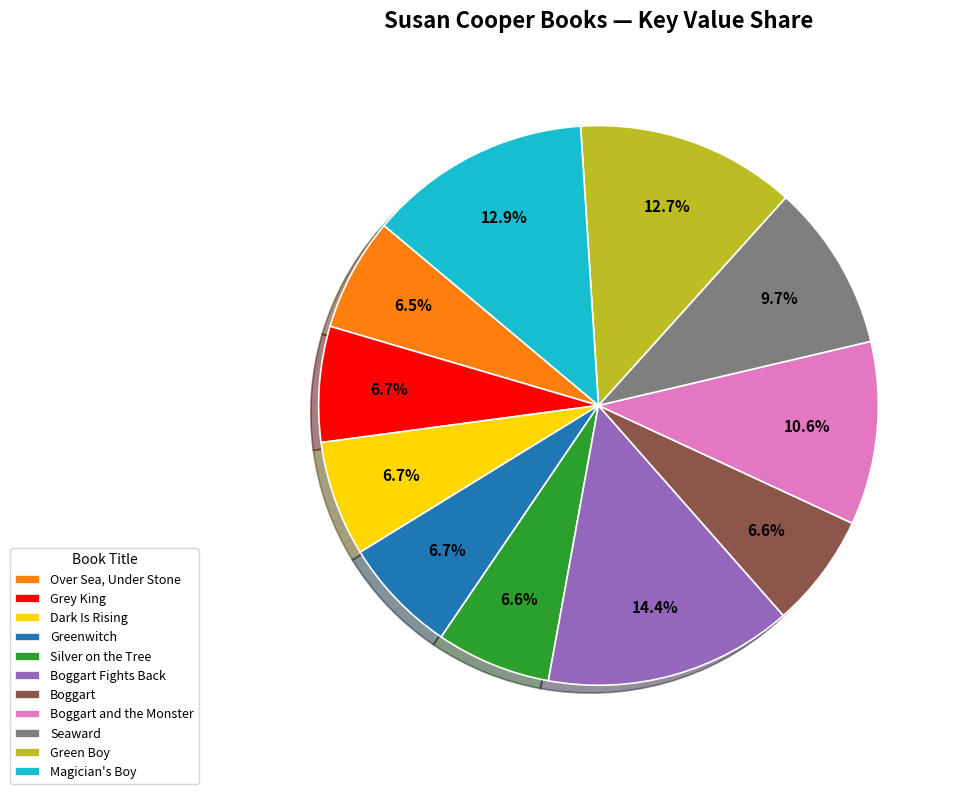

Is Boggart and the Monster the majority of the pie?

No